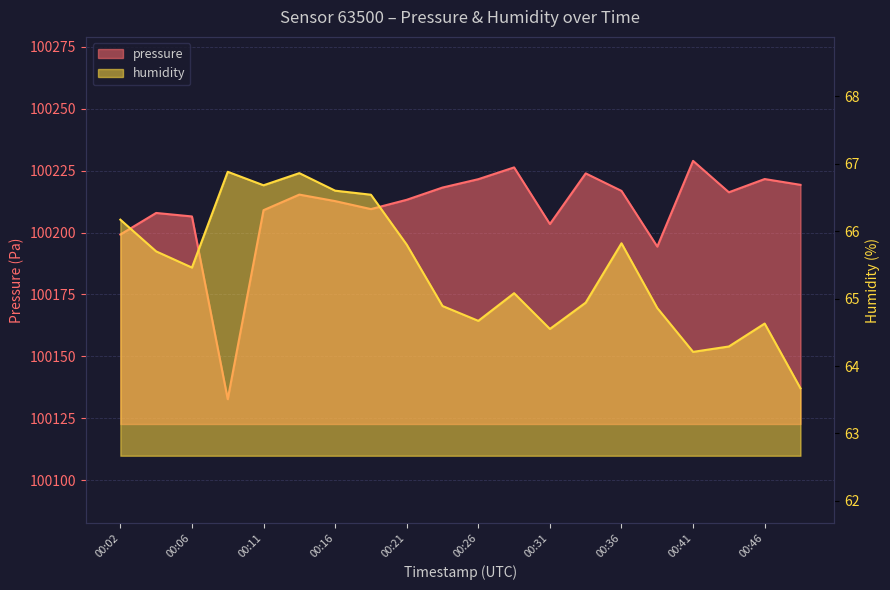

True or false: humidity has more than 1 interior local peaks.

True